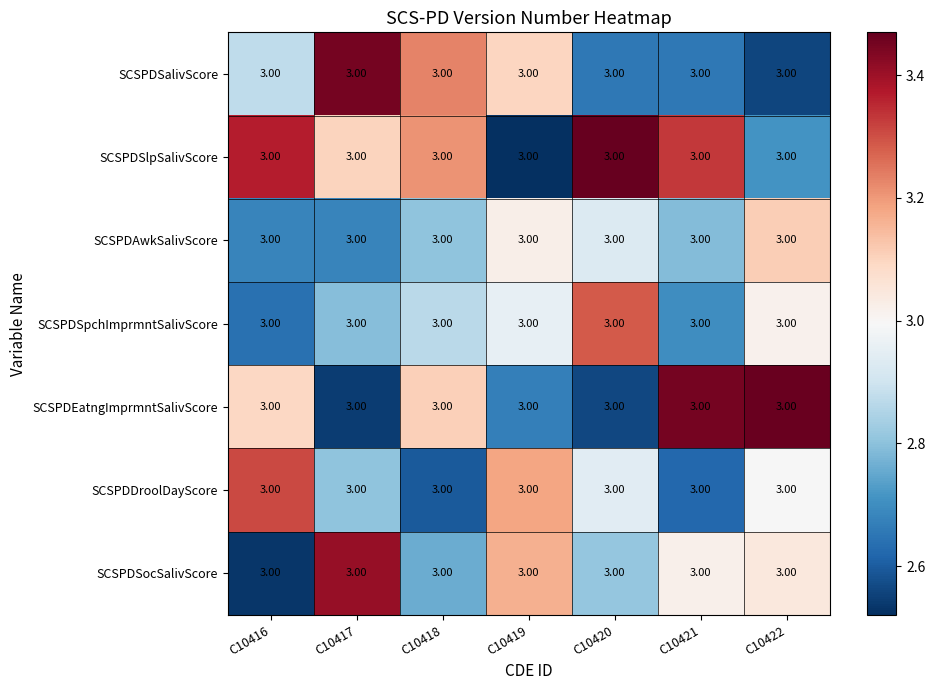

What is the difference between the maximum and minimum values in the SCSPDDroolDayScore series?

0.7